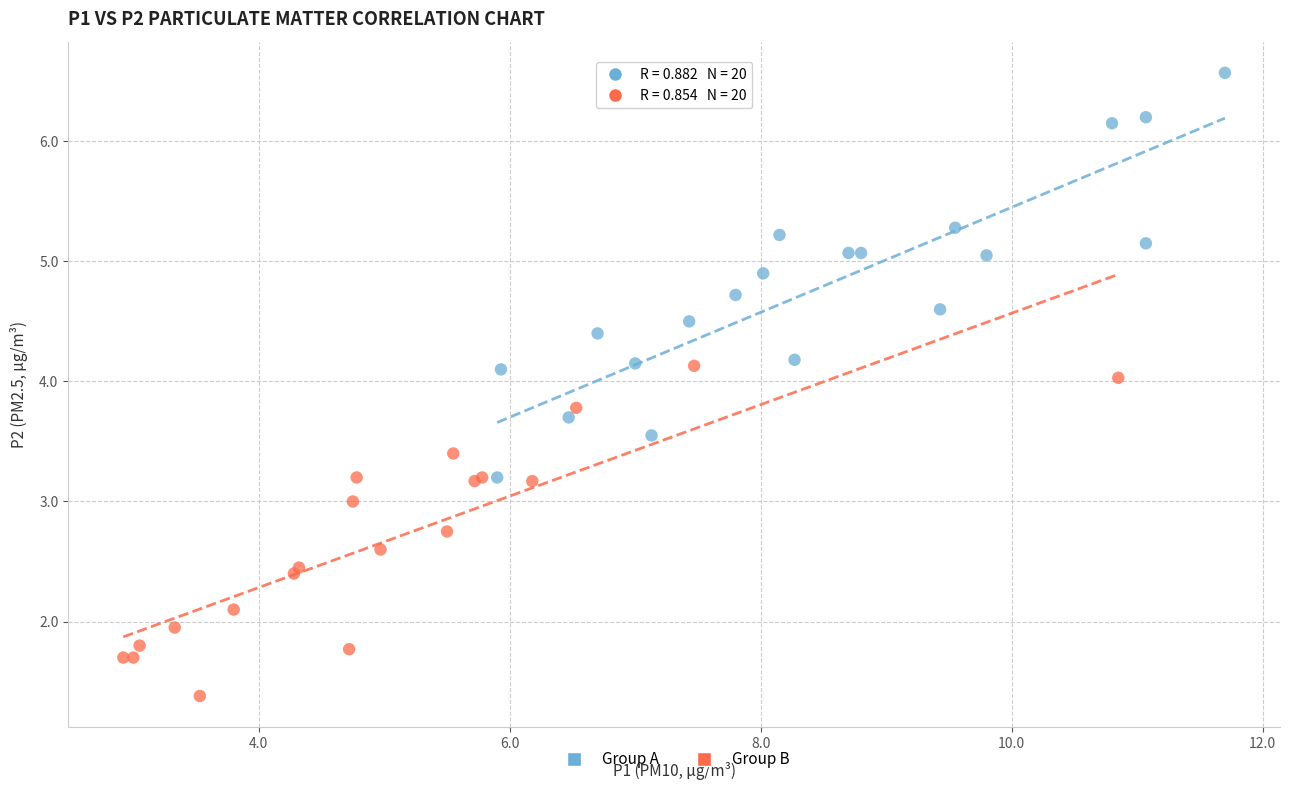

Which series has the widest spread of Y values?

Group A